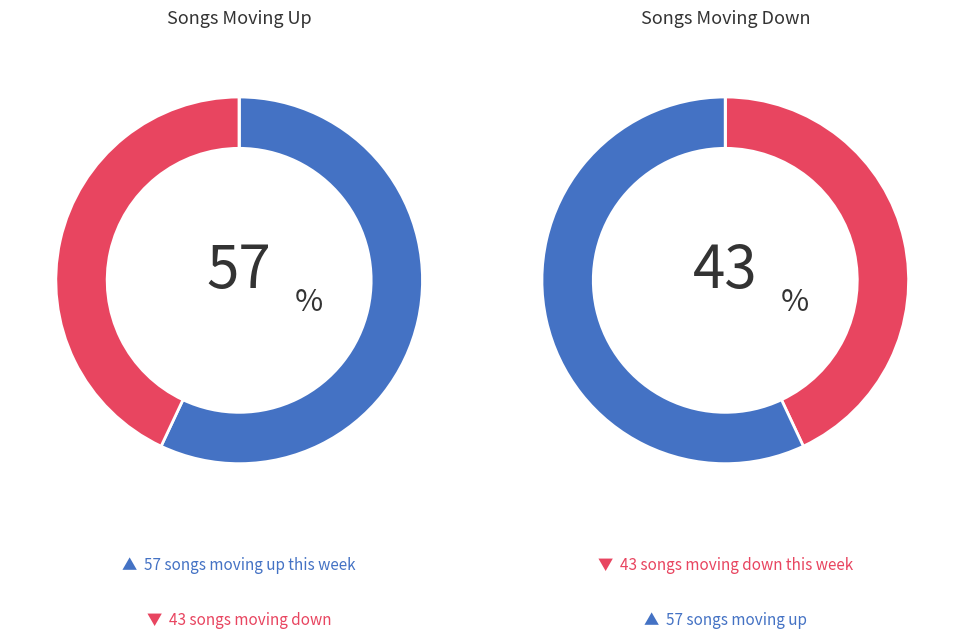

How much of the chart is everything except up?

43.0%